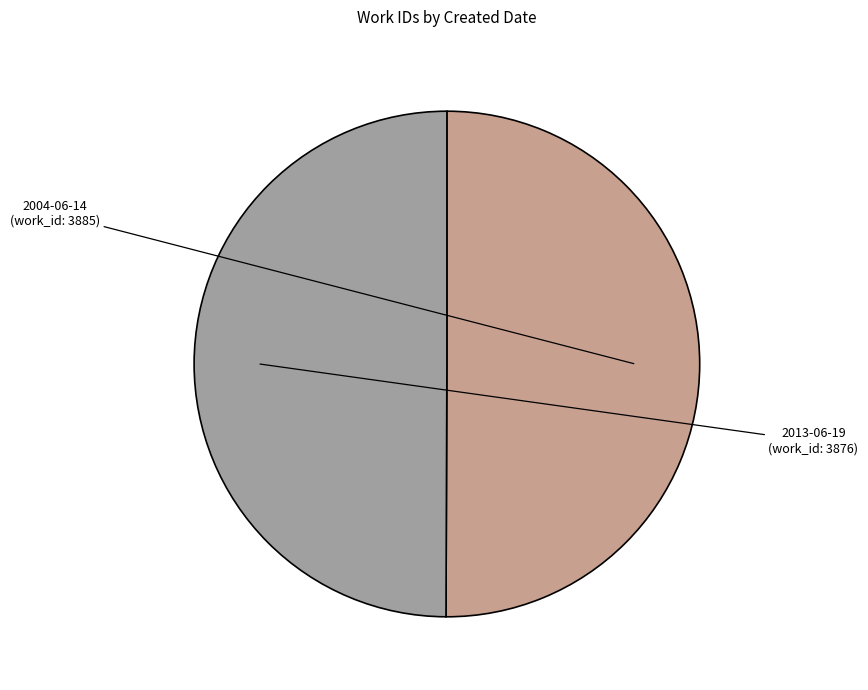

The 2013-06-19 slice represents 50% of the pie. True or false?

True